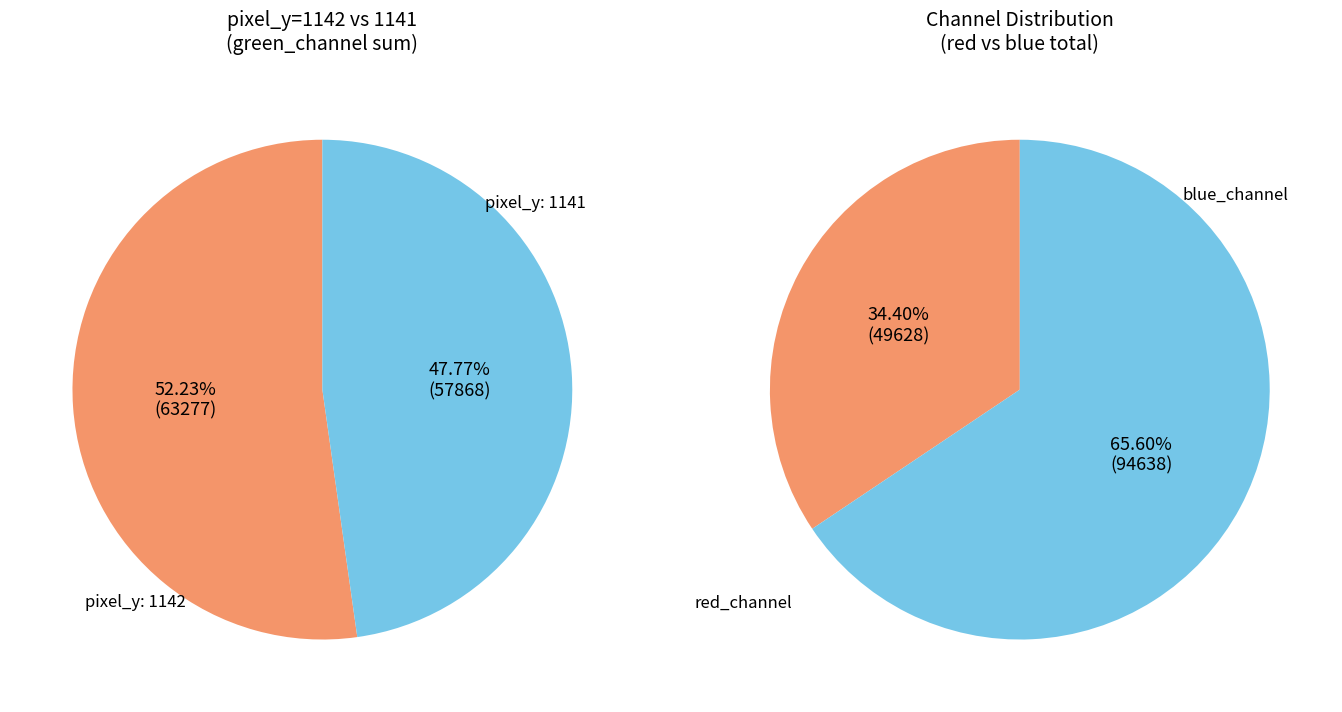

Which has a higher value, 1141 or 1142?

1142